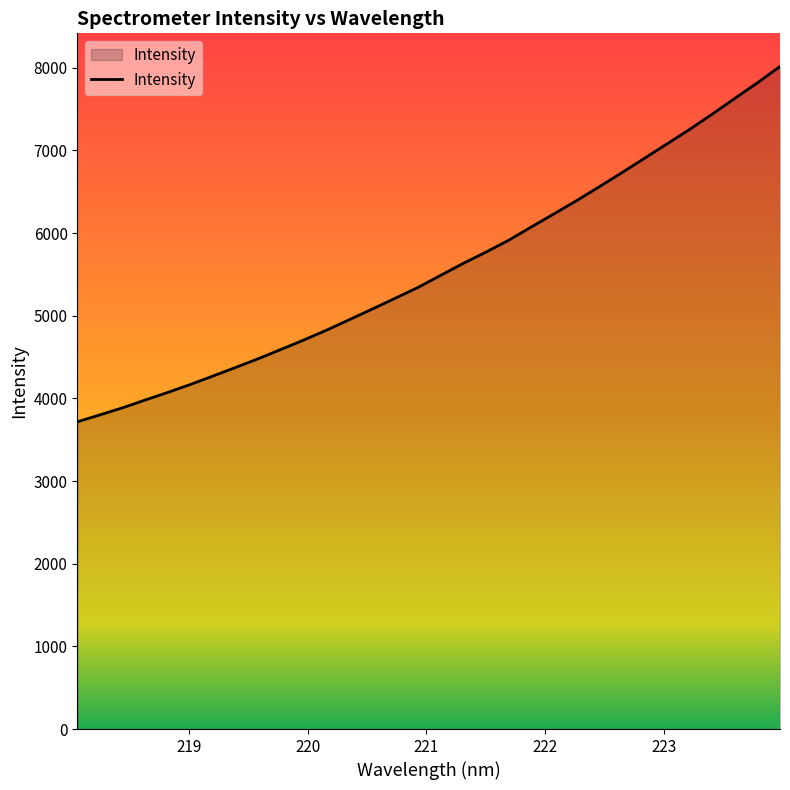

What is the greatest value displayed?

8015.9